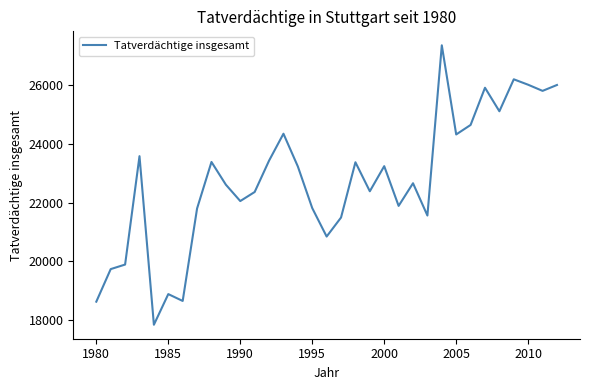

What is the smallest value displayed?

17829